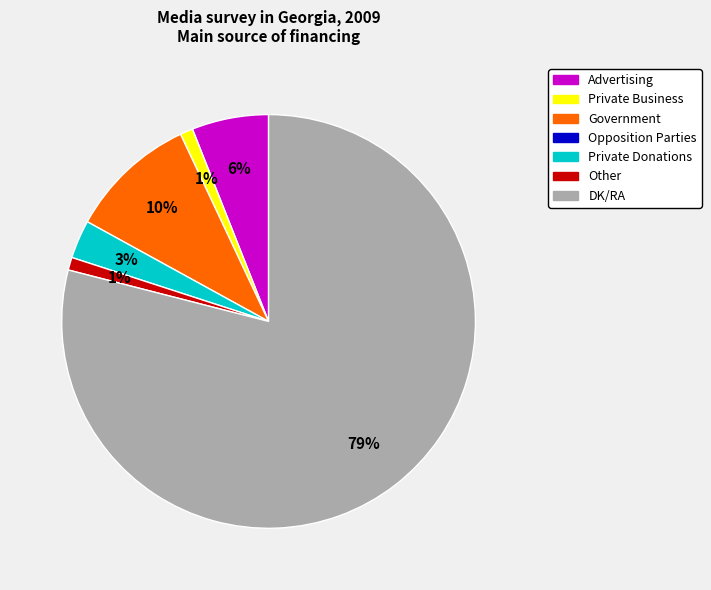

To the nearest percent, what is the average slice percentage?

17%